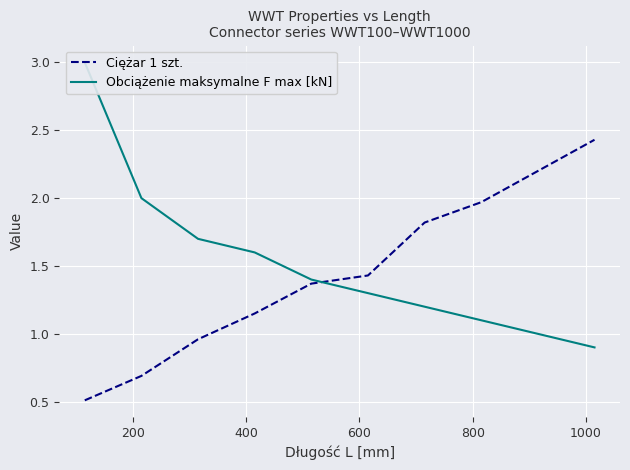

How many intersections are there between Obciążenie maksymalne F max [kN] and Ciężar 1 szt.?

1